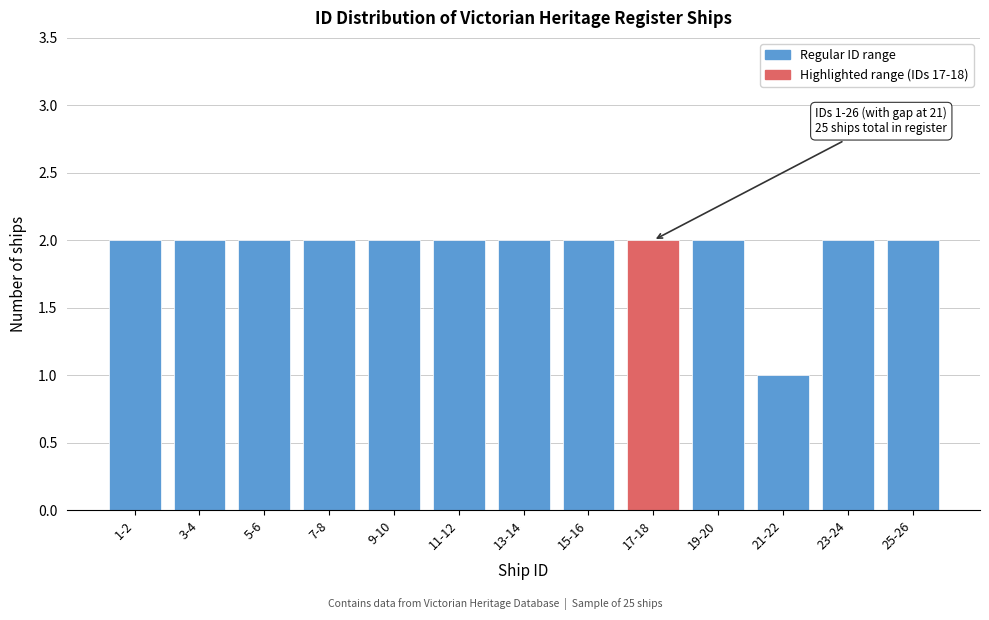

Reading left to right, extract all data points from this chart.

2	2	2	2	2	2	2	2	2	2	1	2	2